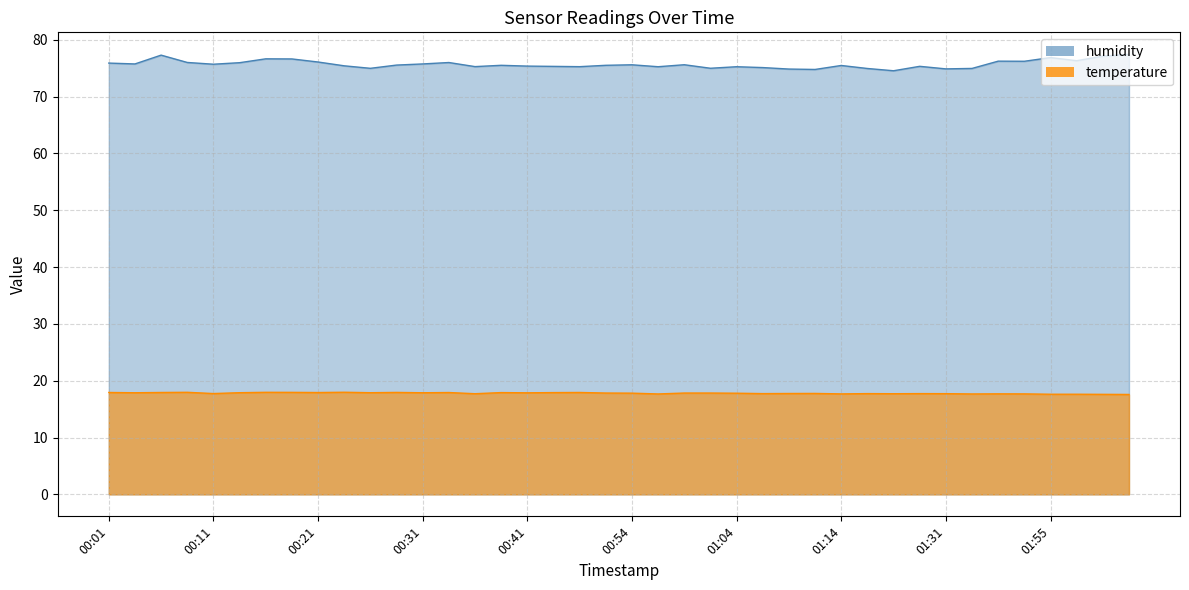

Count the number of categories in the chart.

40